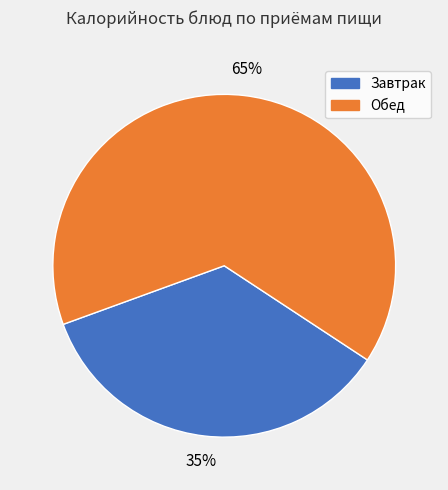

Rank the categories by value from highest to lowest.

Обед, Завтрак